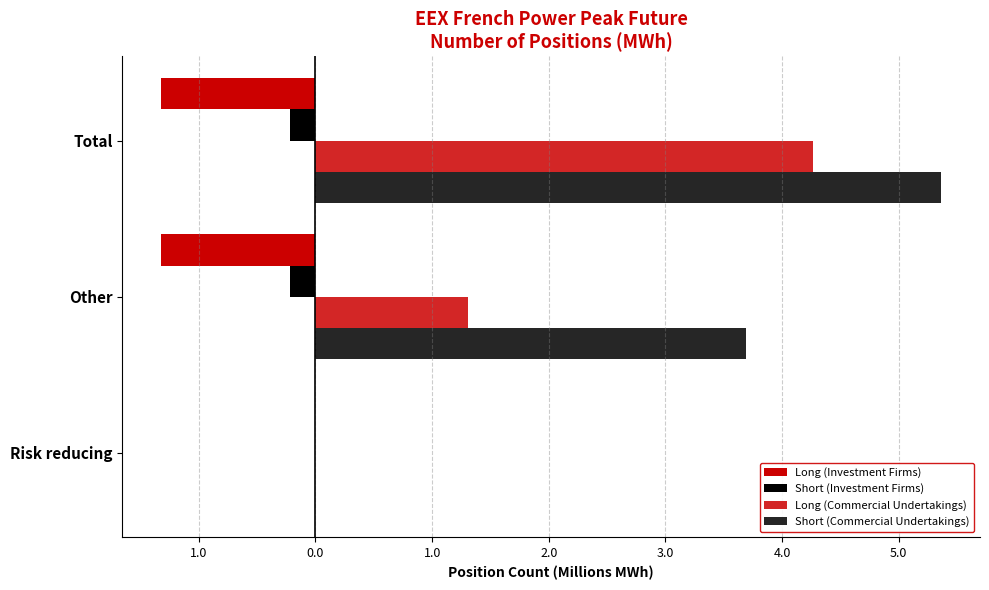

Rank the series by their average value, from lowest to highest.

Long (Investment Firms), Short (Investment Firms), Long (Commercial Undertakings), Short (Commercial Undertakings)